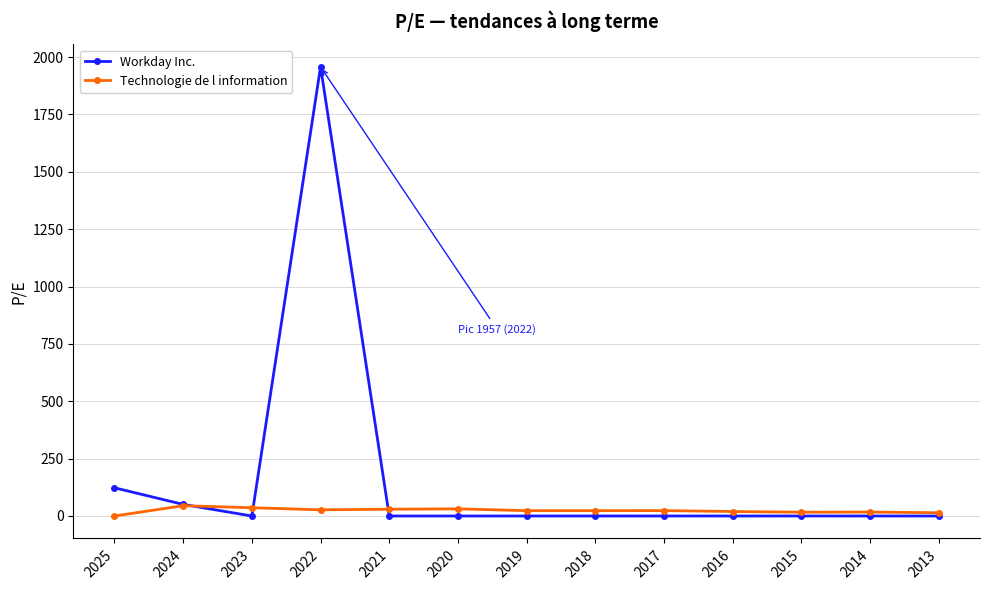

What is the maximum value shown in the chart?

1957.3